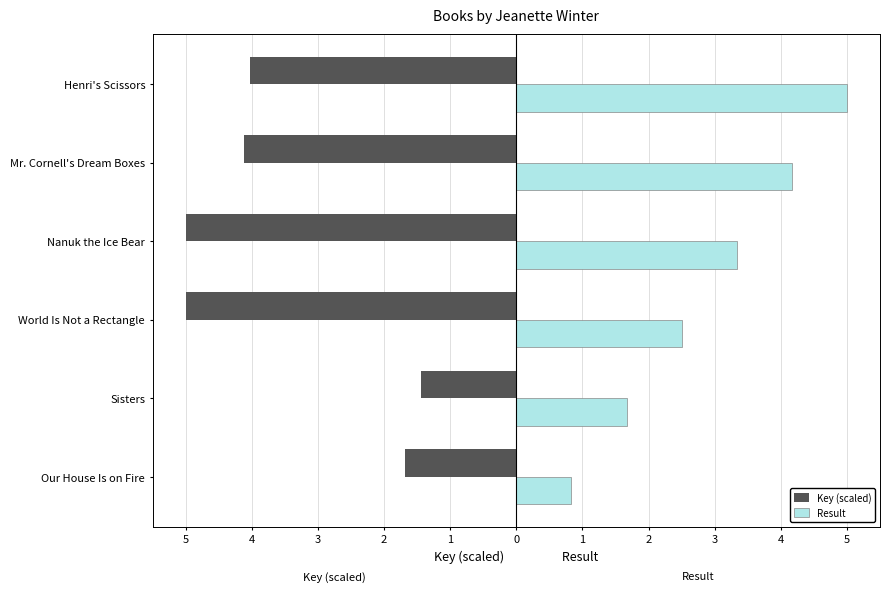

What are all the series names shown in the legend?

Key (scaled), Result